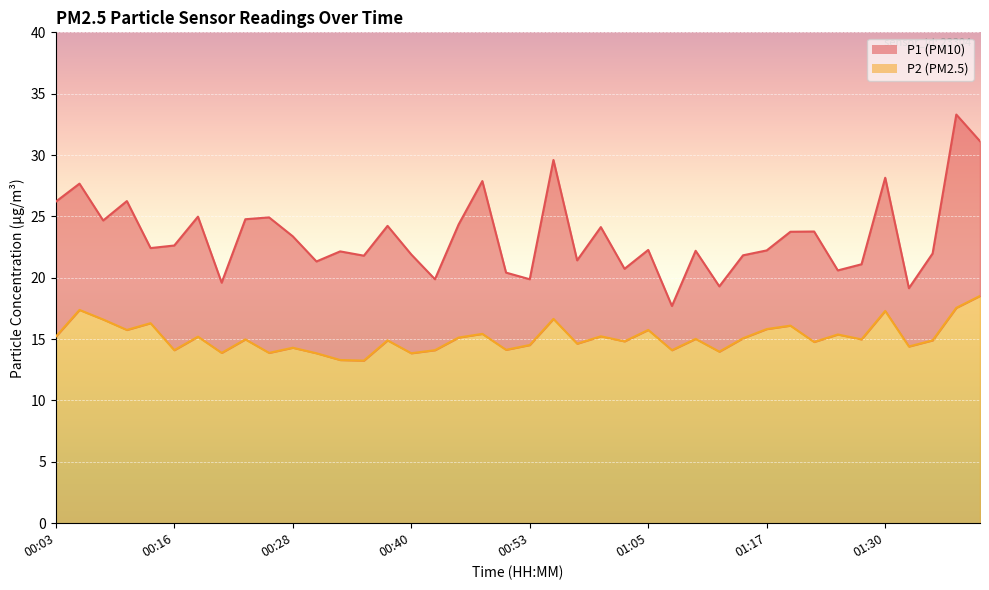

Rank the categories by P1 value from highest to lowest.

01:37, 01:39, 00:55, 01:30, 00:48, 00:06, 00:11, 00:03, 00:18, 00:26, 00:23, 00:08, 00:45, 00:38, 01:00, 01:22, 01:20, 00:28, 00:16, 00:13, 01:05, 01:17, 01:10, 00:33, 01:34, 00:40, 01:15, 00:35, 00:58, 00:31, 01:27, 01:03, 01:25, 00:50, 00:43, 00:53, 00:21, 01:12, 01:32, 01:07